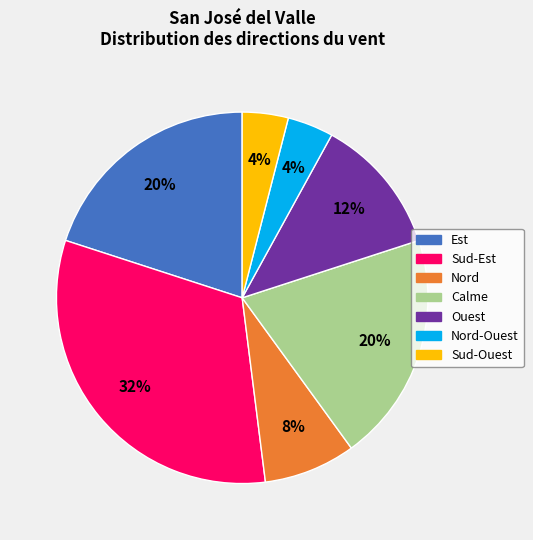

How many slices are in this pie chart?

7